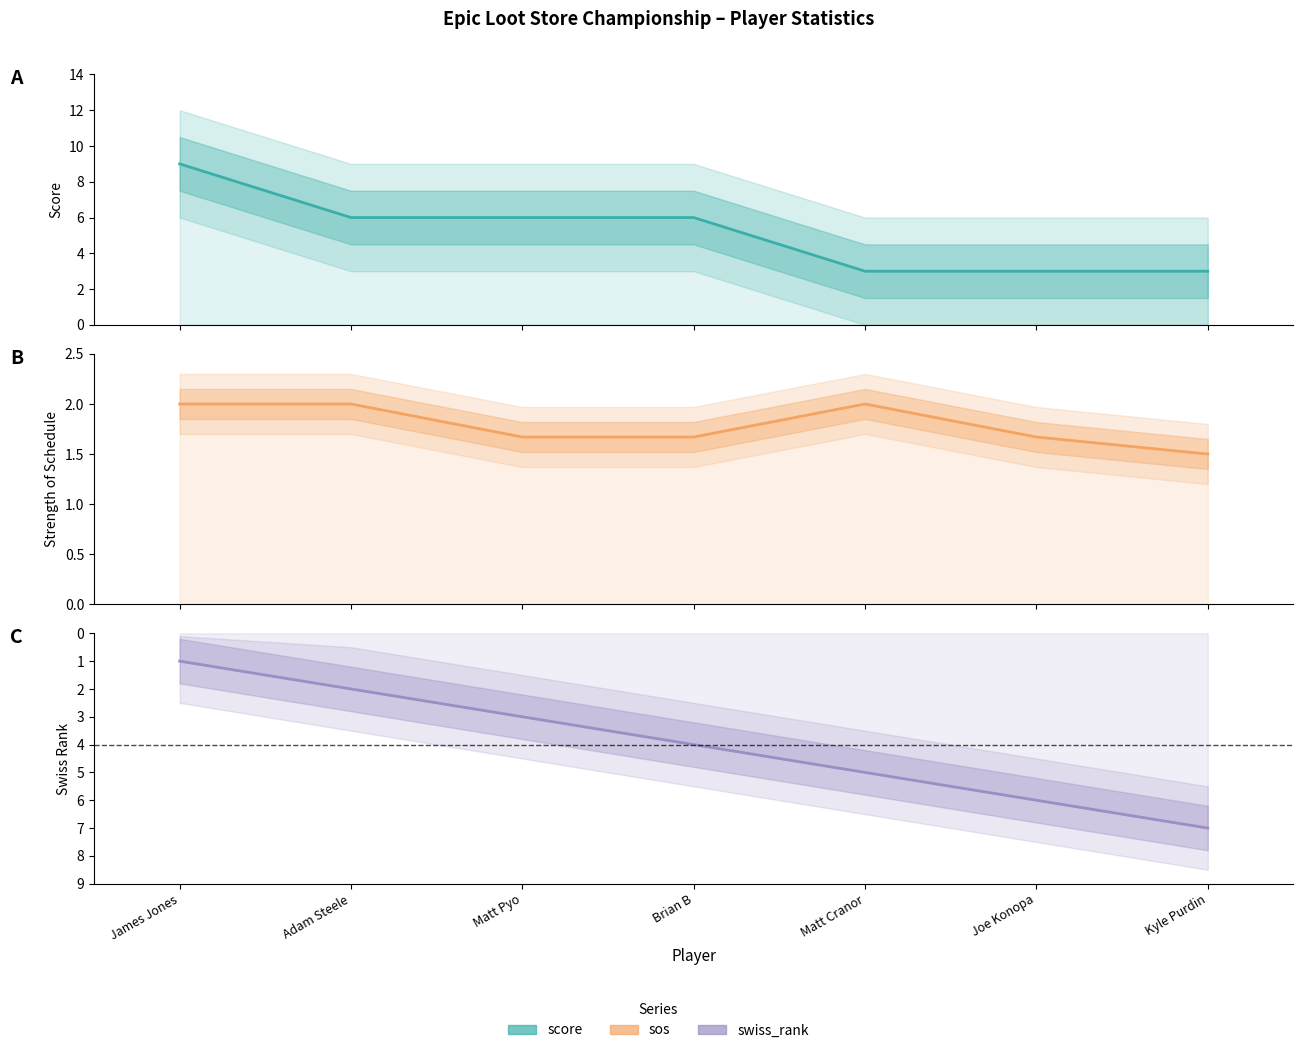

Is the value of sos at Kyle Purdin greater than the value of swiss_rank at Brian B?

No